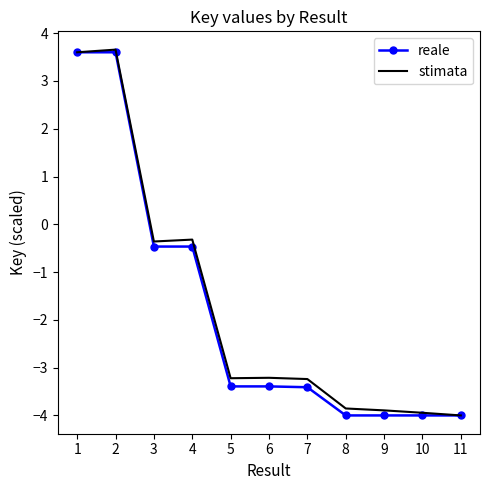

True or false: stimata has a value of 3.6 at 1.

True